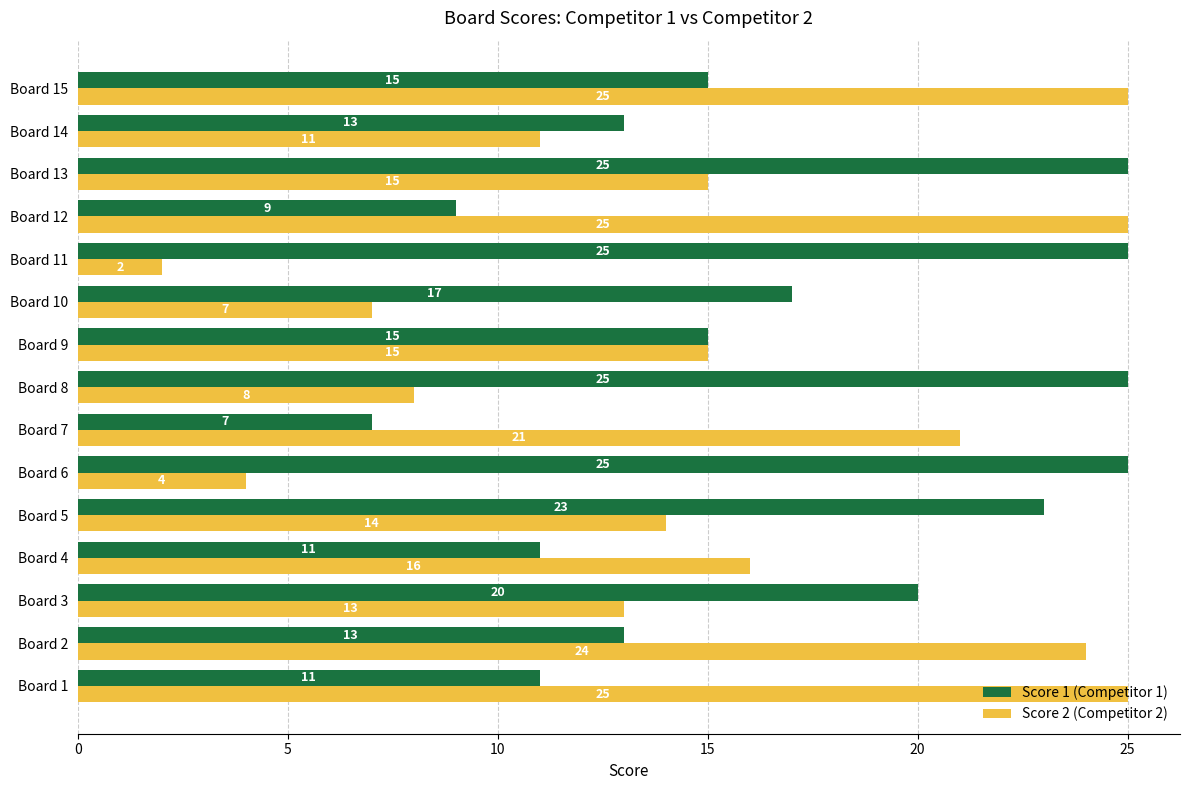

At which category does the chart reach its minimum across all series?

Board 11